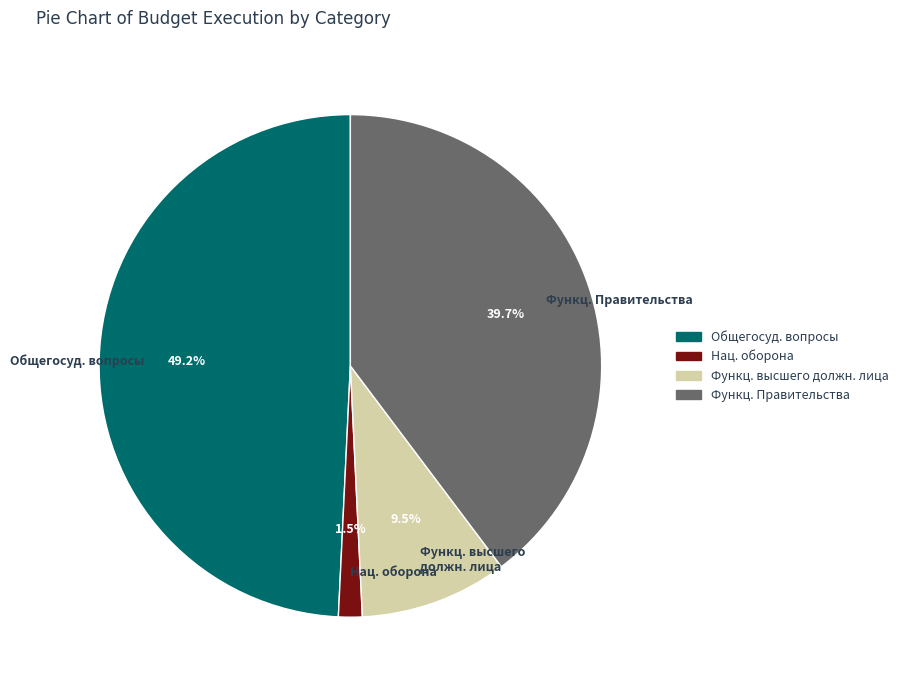

Count the number of slices in the pie.

4